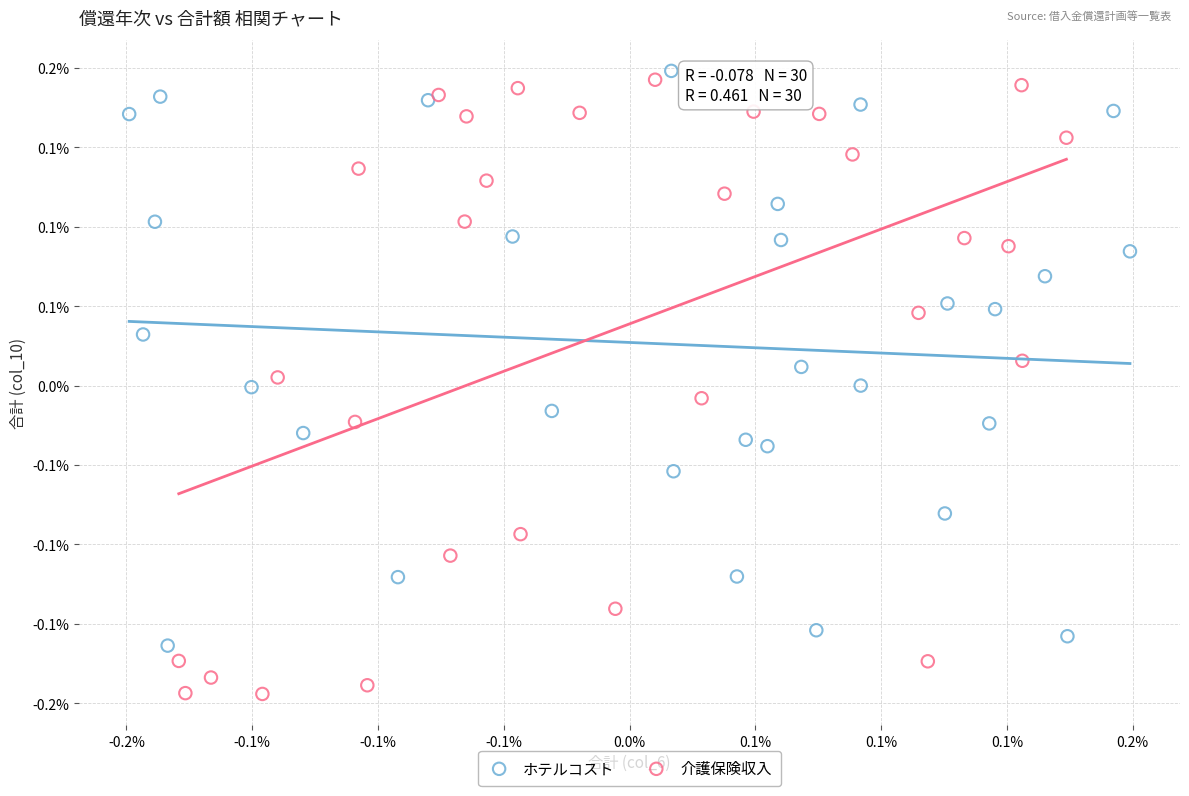

Which series reaches the minimum Y coordinate?

介護保険収入